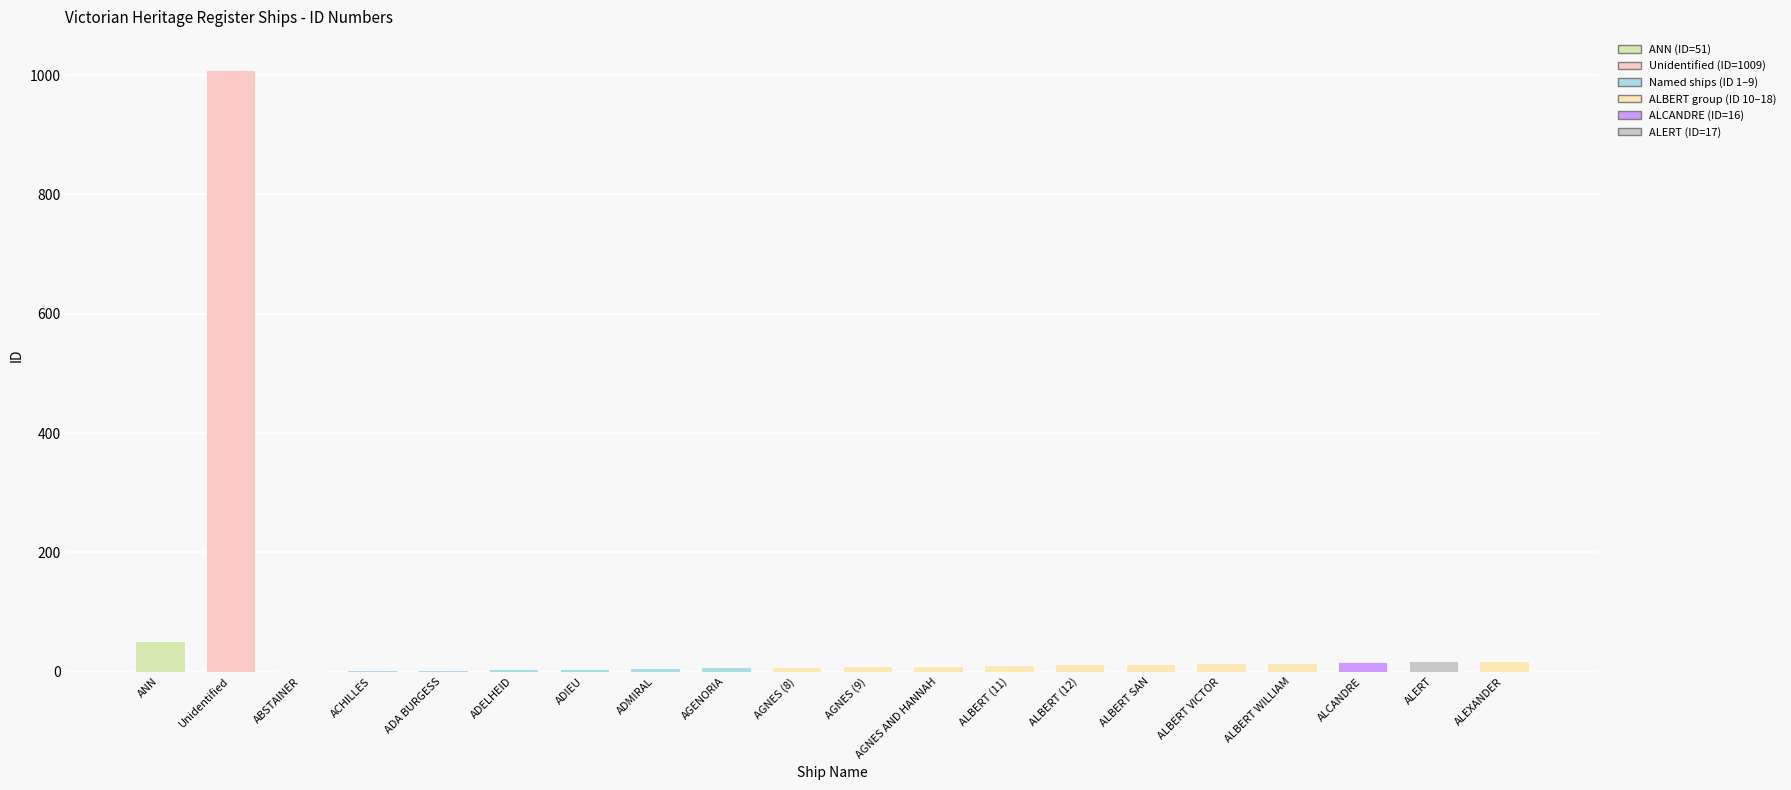

What is the sum of all values?

1231